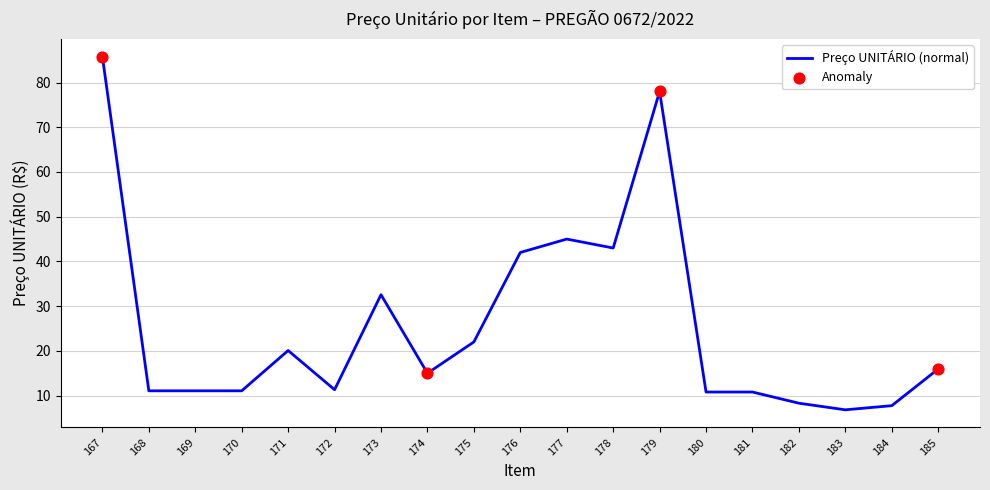

What is the change in value from 183 to 184?

+0.9